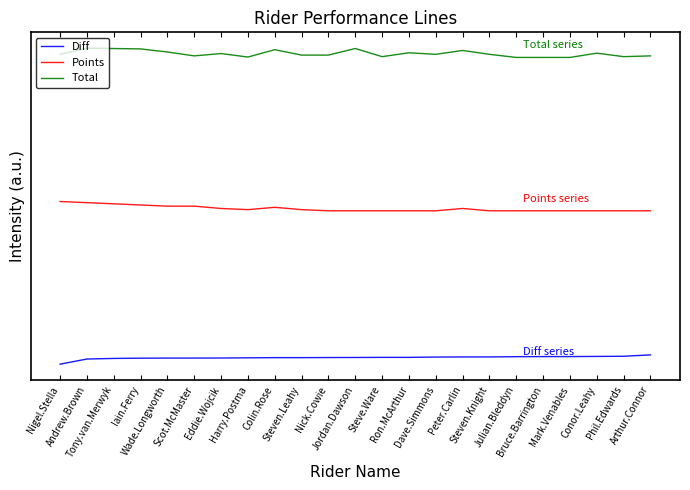

Is this an area chart (filled region under the line)?

No